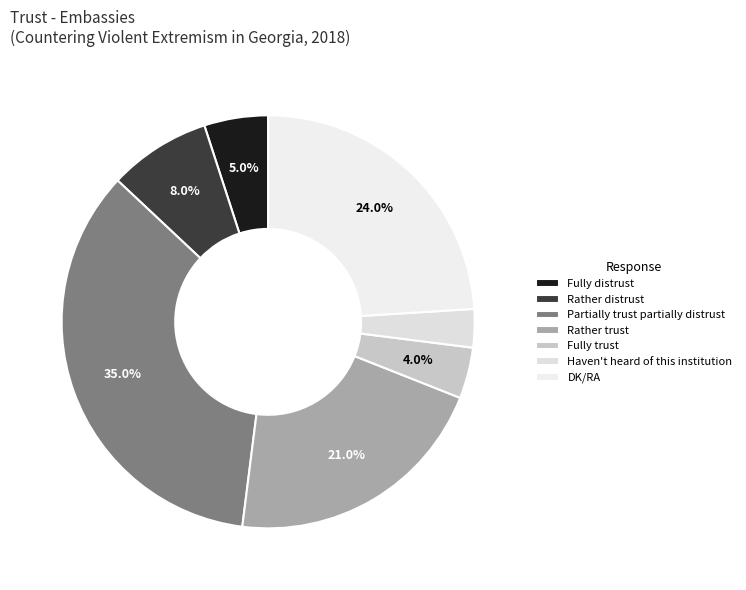

Do Rather trust and Fully distrust together represent more than half of the pie?

No